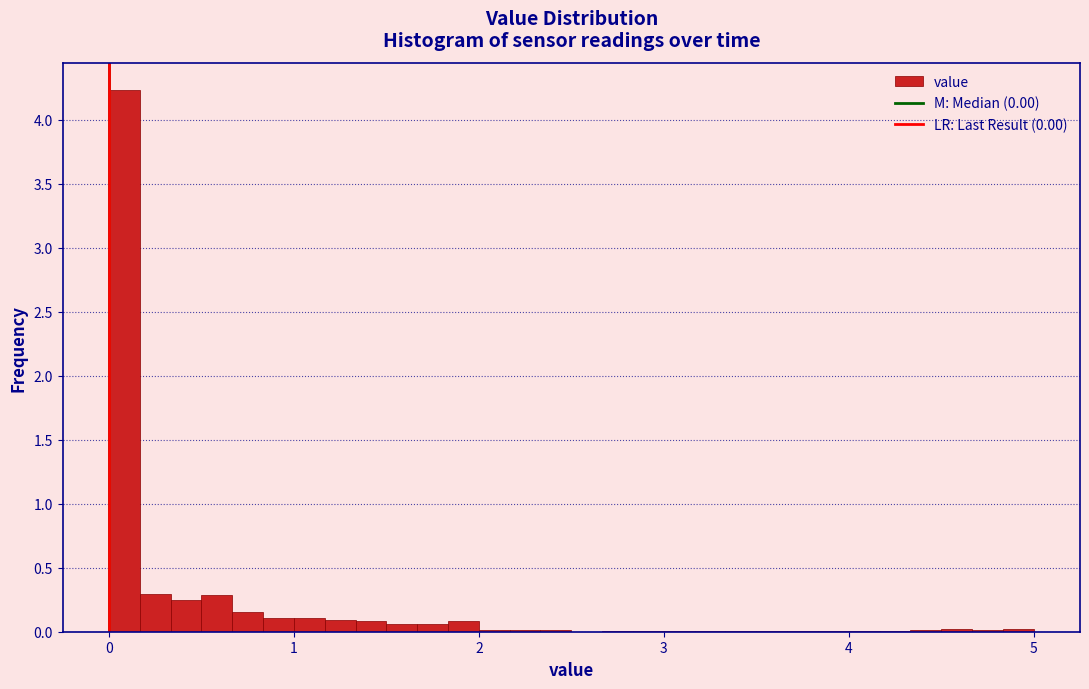

Around what value on the x-axis is the tallest bar? Give the approximate position of its centre, as read against the axis.

0.1